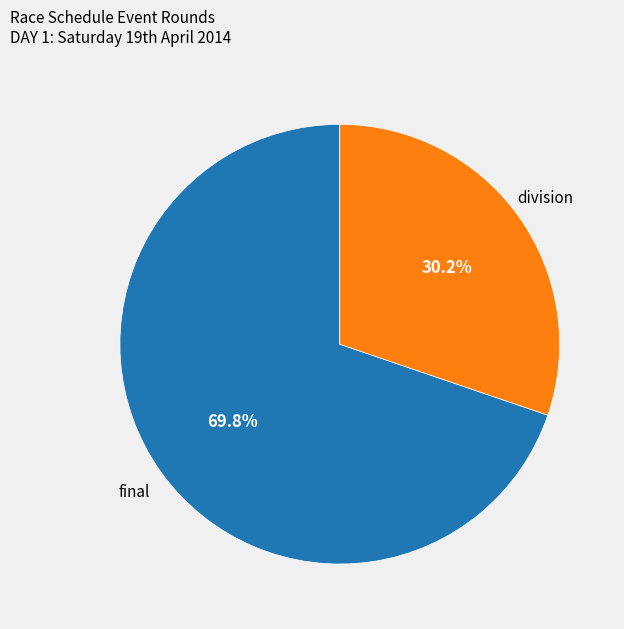

Is there any slice that represents more than half of the pie?

Yes